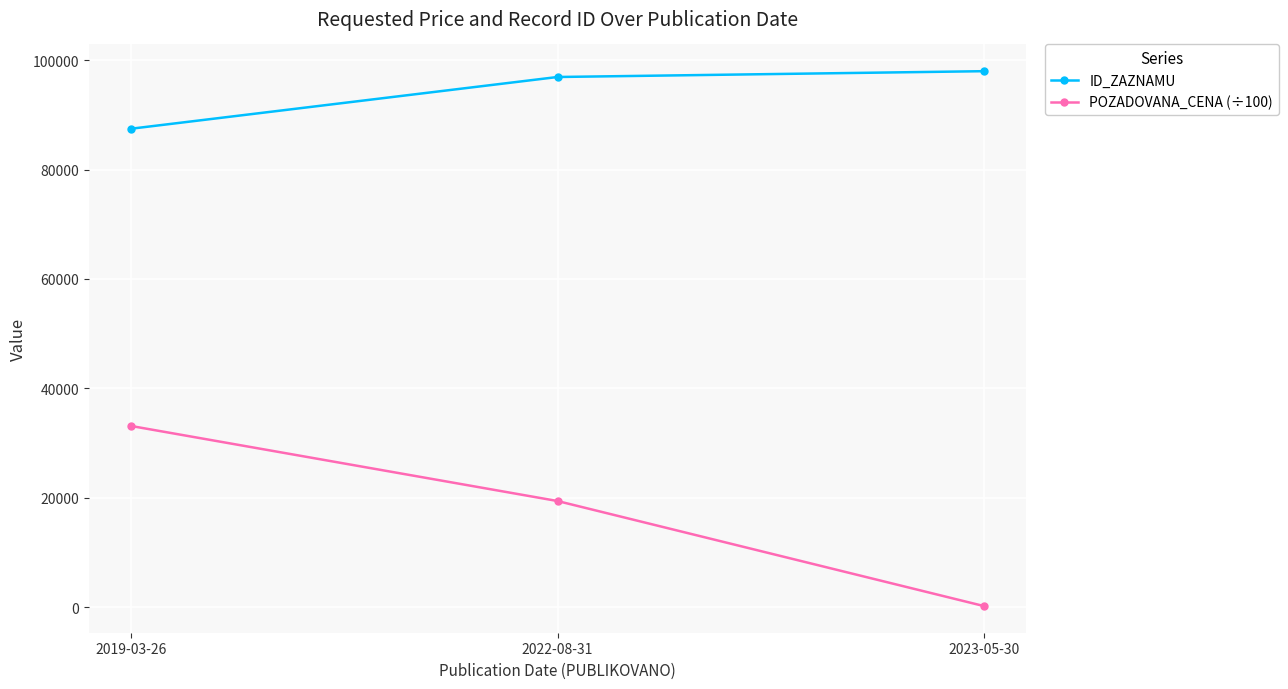

The value of ID_ZAZNAMU at 2022-08-31 is 48548.8. True or false?

False